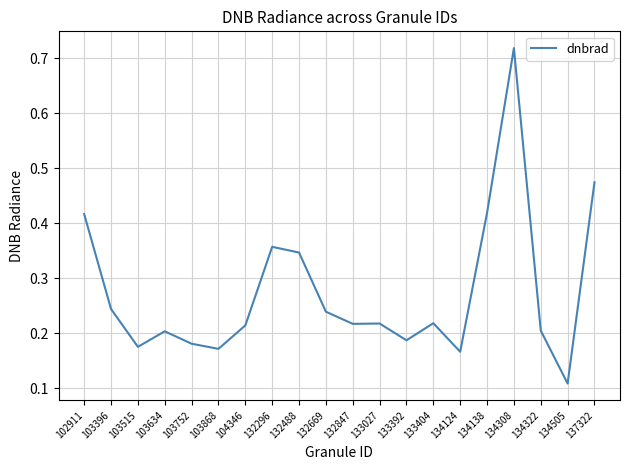

Is it true that the value at 133027 is 0.2?

True